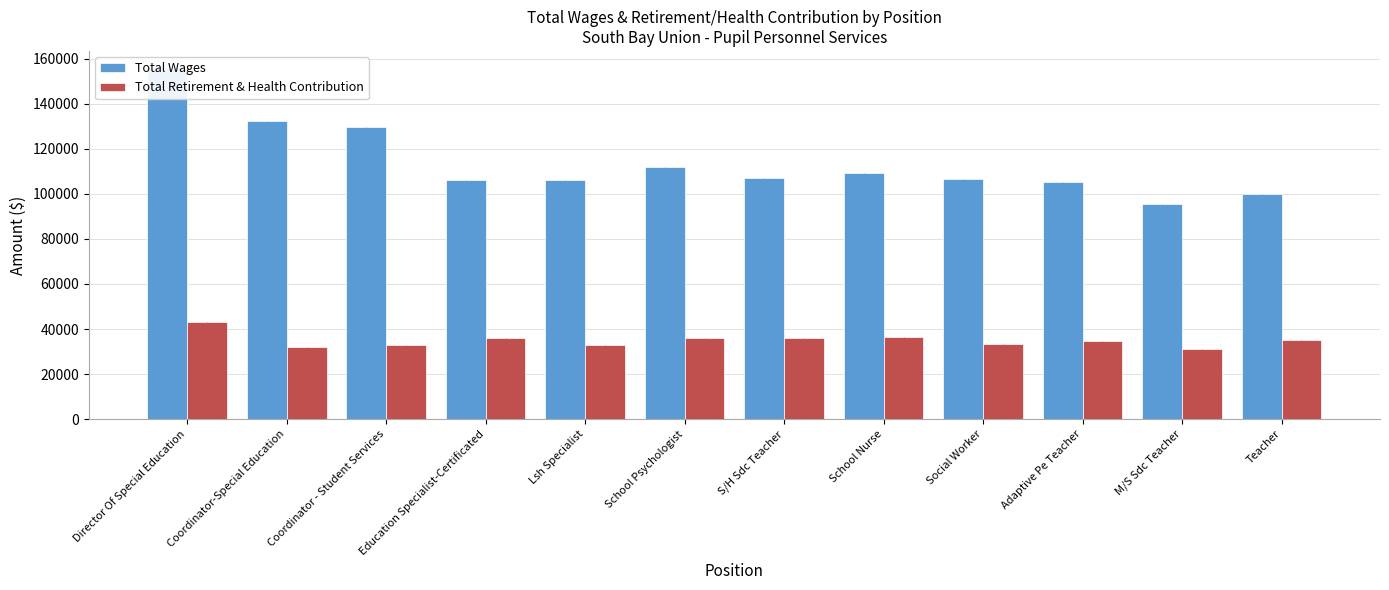

How many distinct data groups are displayed?

2